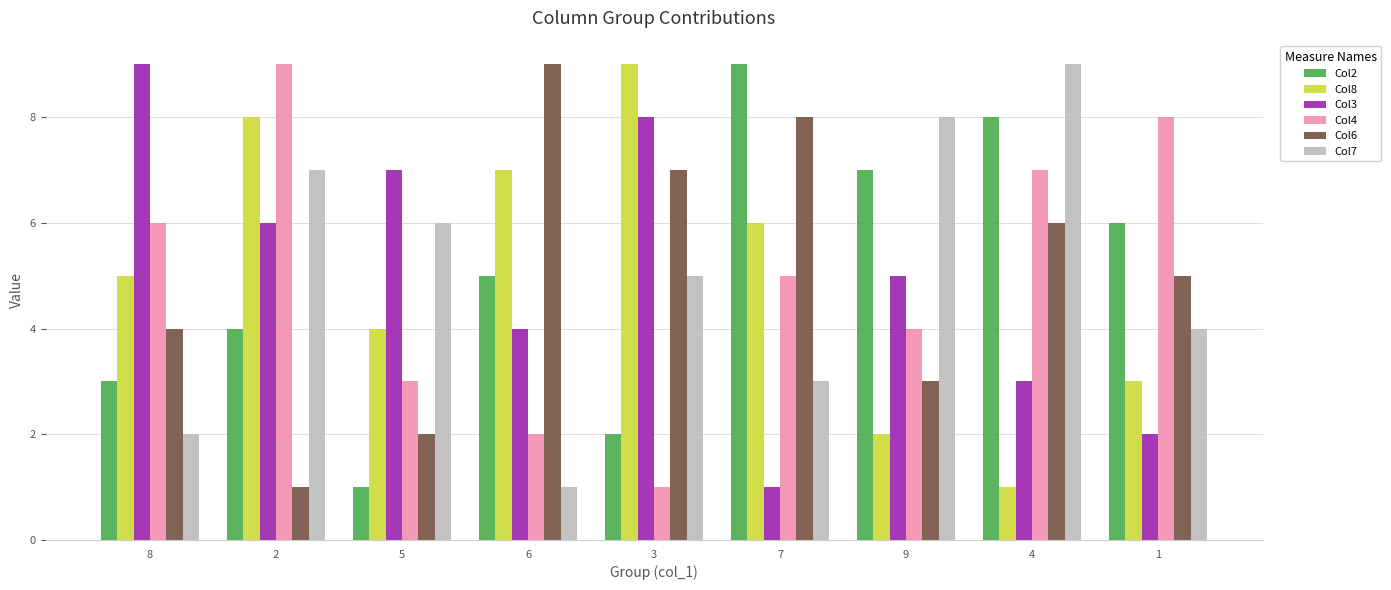

Where does the Col4 series first go above 5?

8